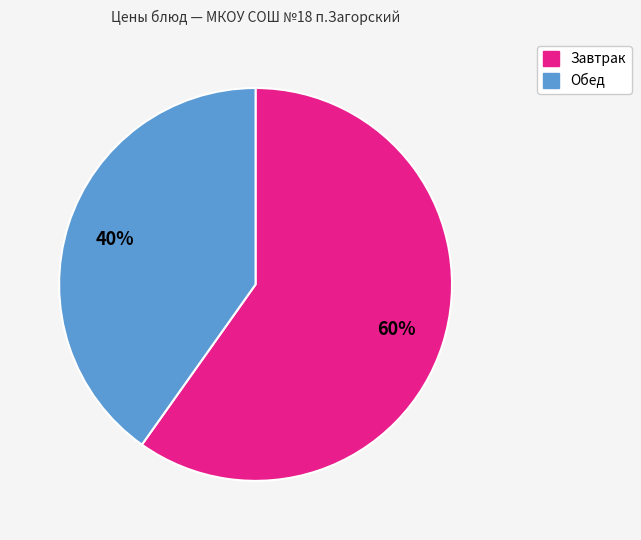

Is there any slice that represents more than half of the pie?

Yes